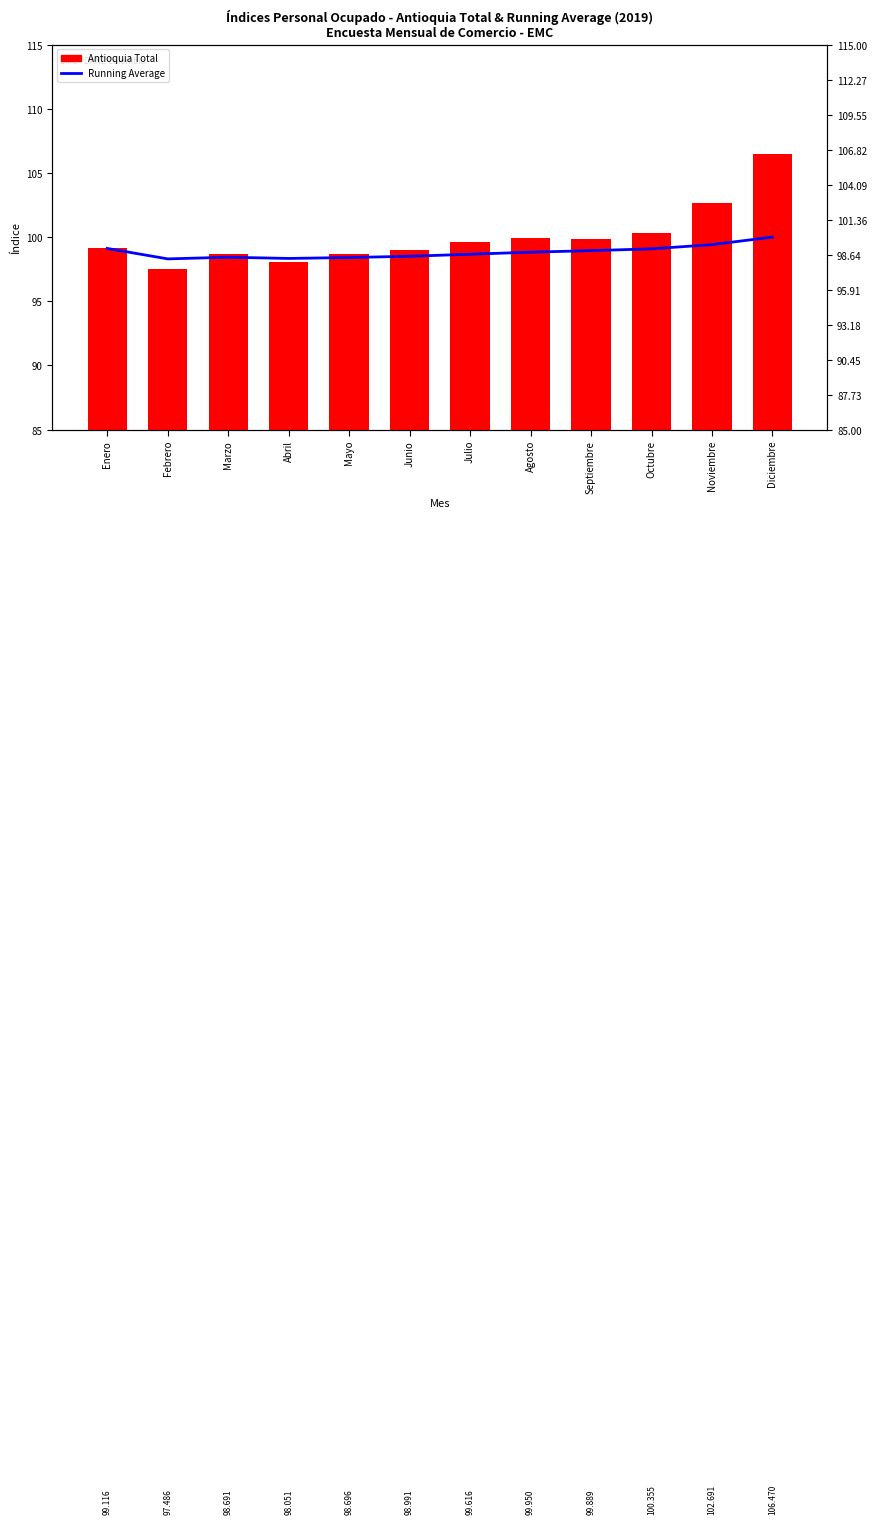

What is the spread (max minus min) of values at Octubre?

1.3